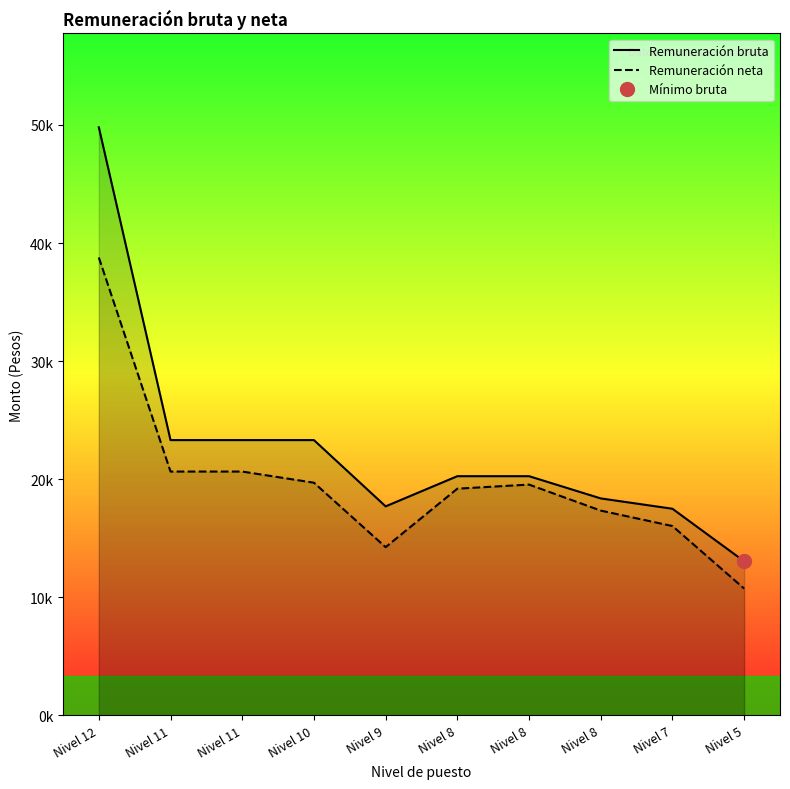

What is the sum of the Remuneración bruta values at Nivel 5 and Nivel 8?

33309.7